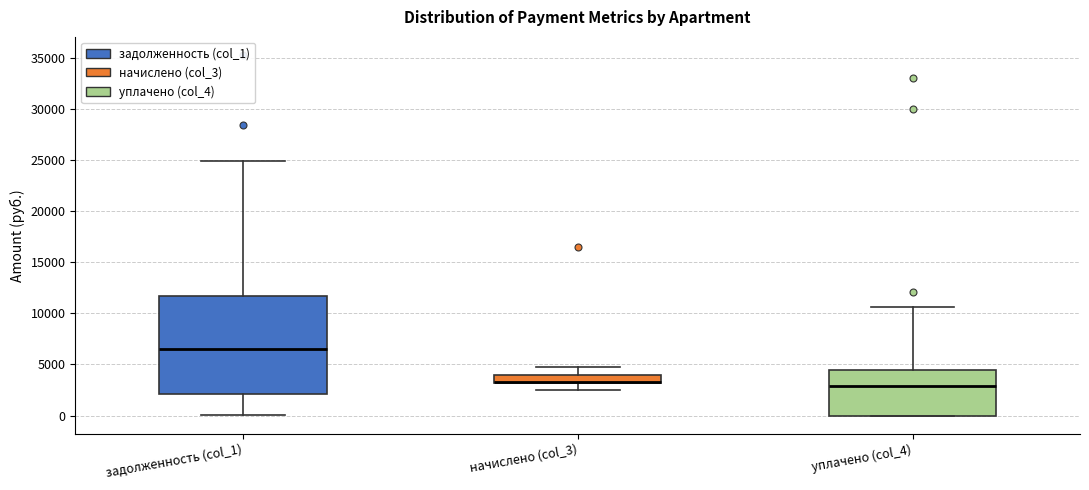

Reading left to right, transcribe this box plot: for each box, give where its median line is, the range the box spans, and where its two whiskers end, as read against the y-axis. The values are not printed on the chart, so give them approximately, as read against the axis.

задолженность (col_1): median 6500, box 2000 to 11500, whiskers 0 to 25000
начислено (col_3): median 3500 (drawn on the box's lower edge), box 3000 to 4000, whiskers 2500 to 4500
уплачено (col_4): median 3000, box 0 to 4500, whiskers 0 to 10500